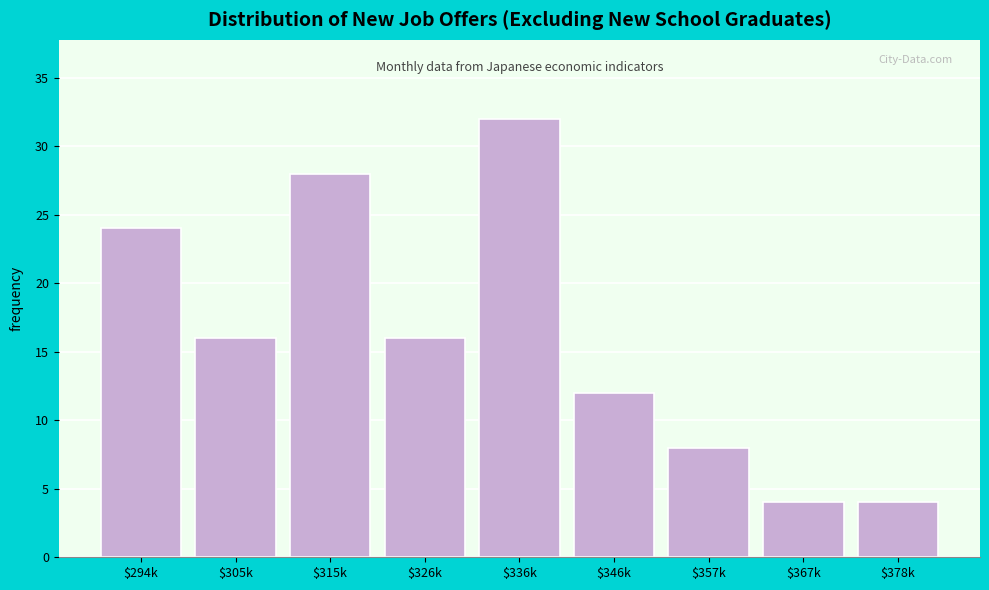

Reading left to right, what are all the values shown in this chart?

24	16	28	16	32	12	8	4	4